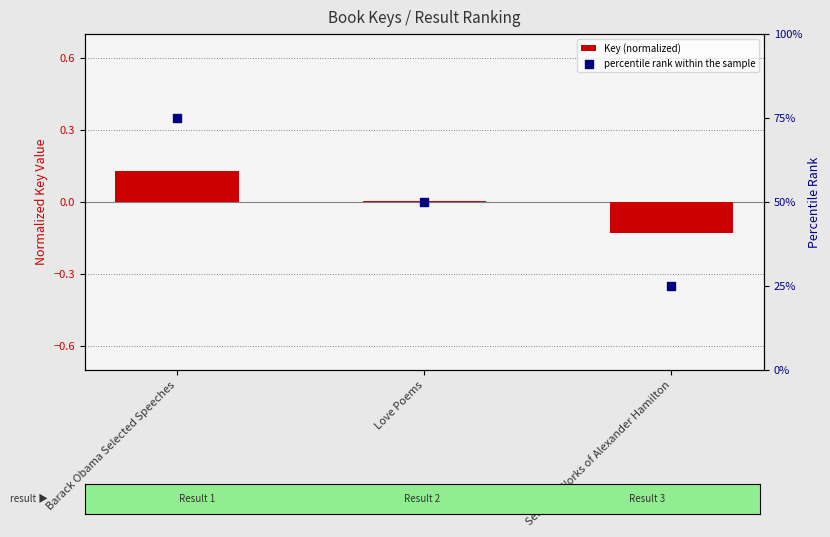

Which series has the largest total across all categories?

percentile rank within the sample